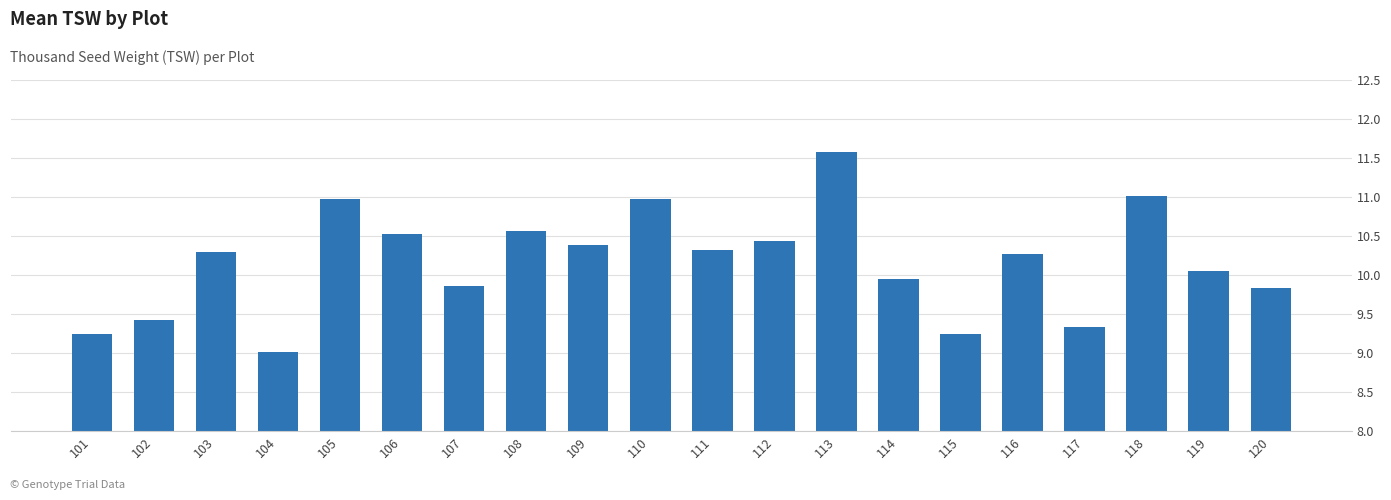

Which has a higher value, 103 or 110?

110